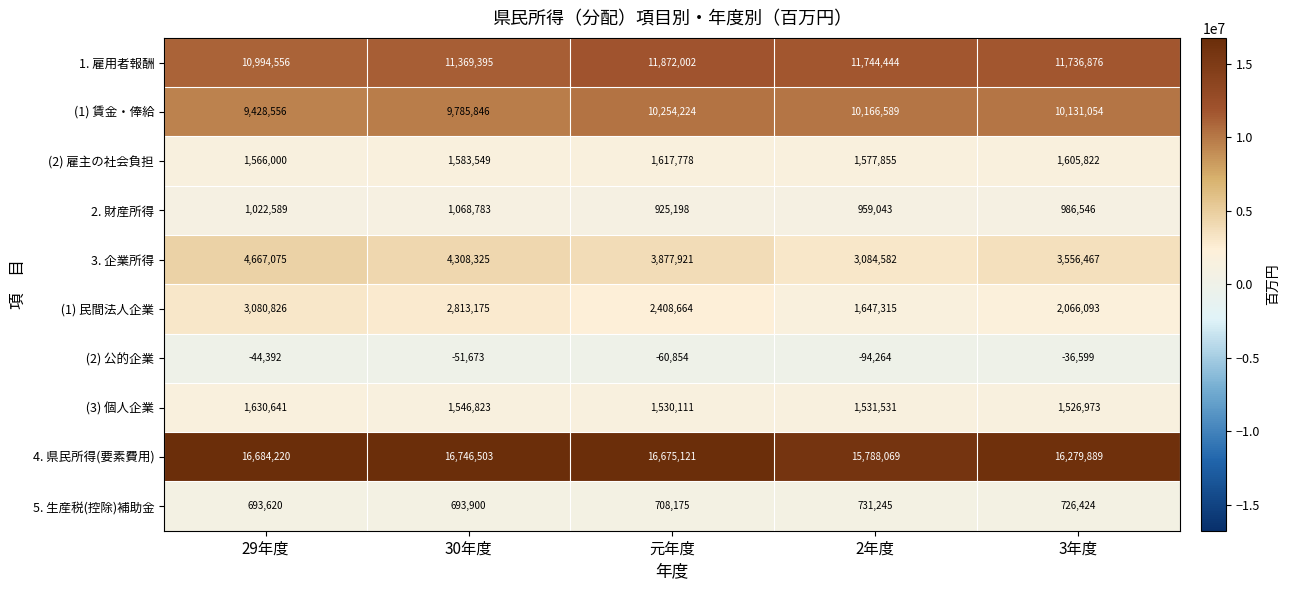

List the labels in order of 2. 財産所得 value, largest first.

30年度, 29年度, 3年度, 2年度, 元年度